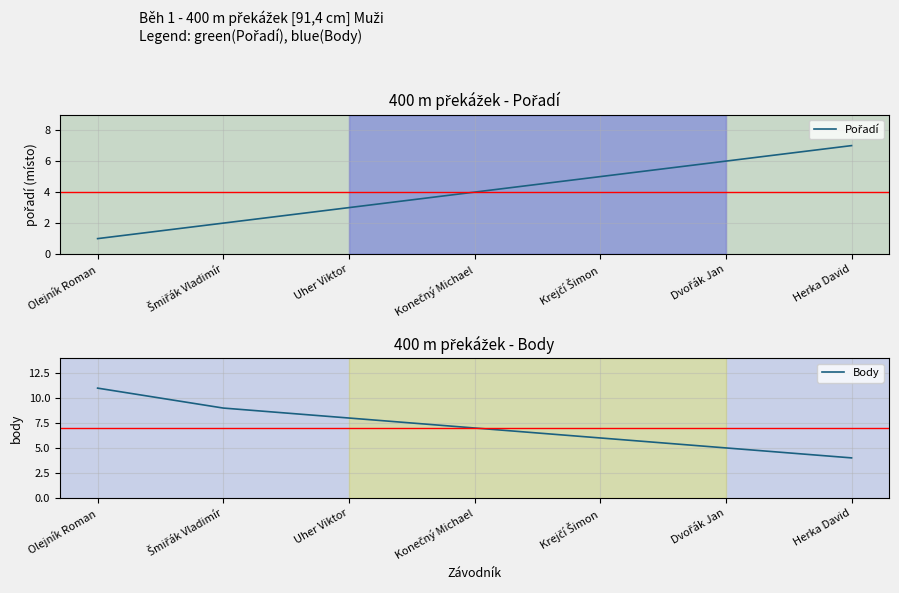

Which has a higher value, Herka David or Olejník Roman?

Herka David